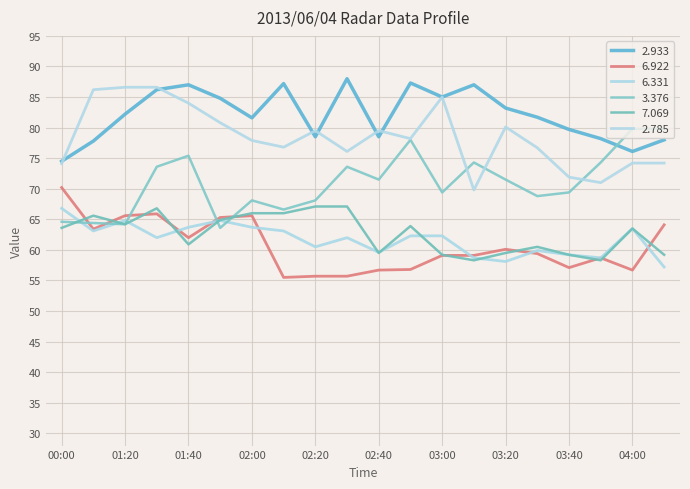

Where is the first local maximum for 2.933?

01:40